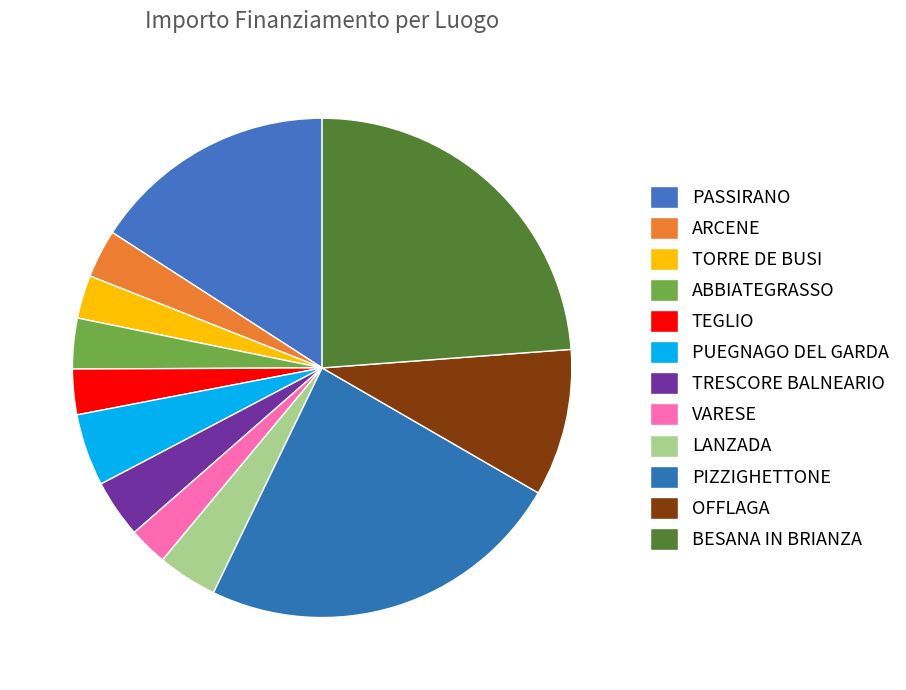

The BESANA IN BRIANZA slice represents 32% of the pie. True or false?

False